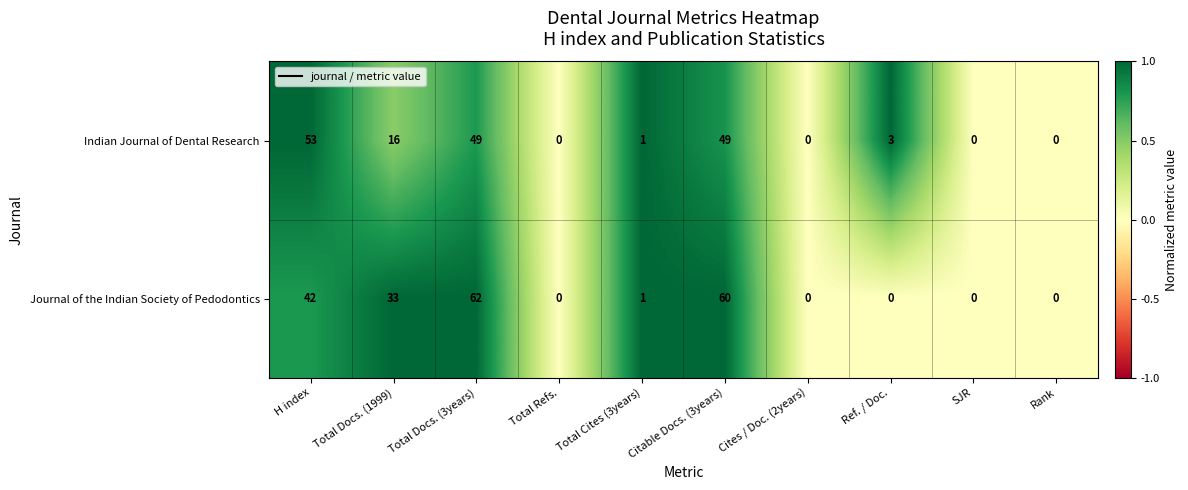

Rank the series by their average value, from highest to lowest.

Journal of the Indian Society of Pedodontics, Indian Journal of Dental Research